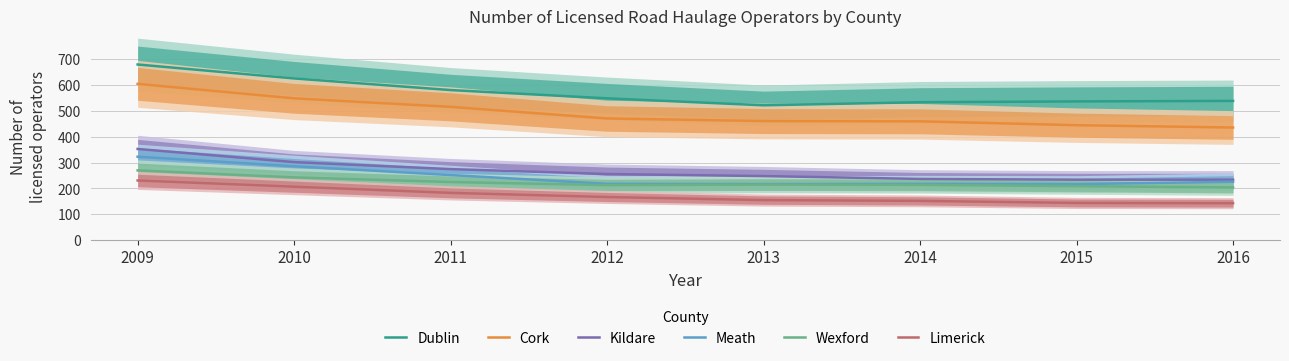

True or false: Limerick and Dublin intersect in this chart.

False